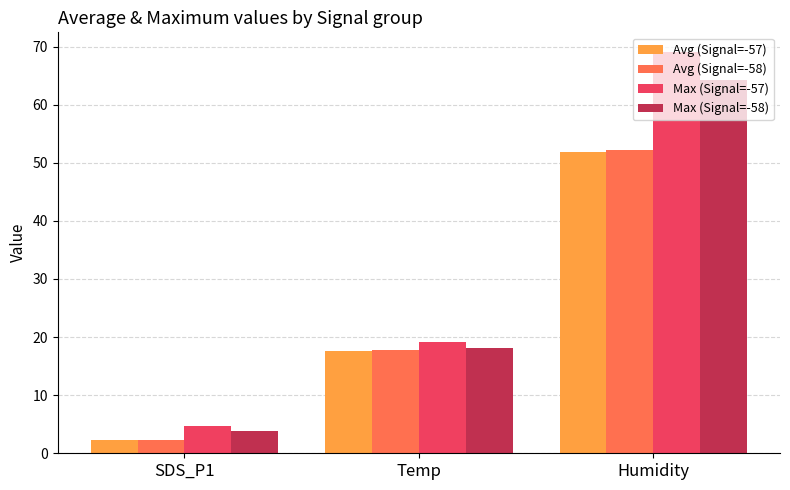

The value of Max (Signal=-58) at Temp is 25.2. True or false?

False